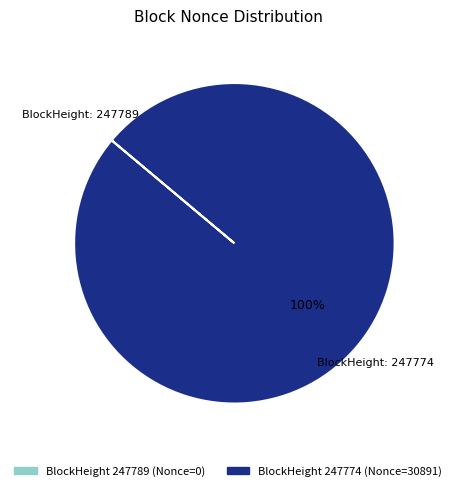

To the nearest percent, what is the average slice percentage?

50%